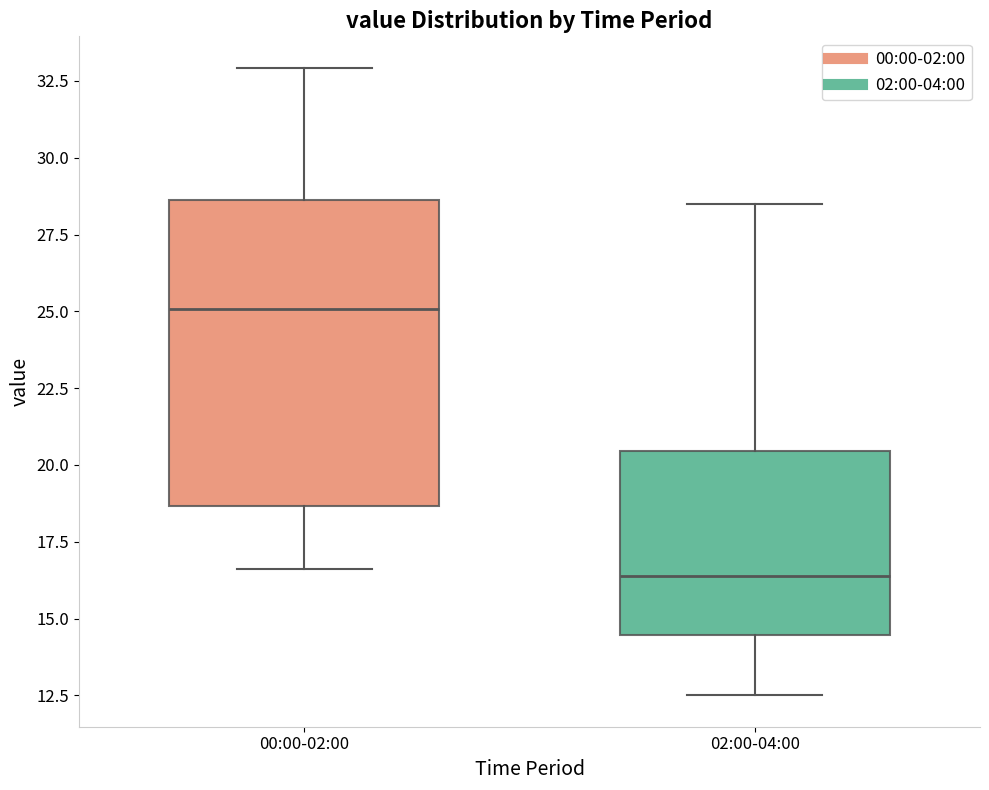

Which box is the tallest, from its lower edge to its upper edge?

00:00-02:00